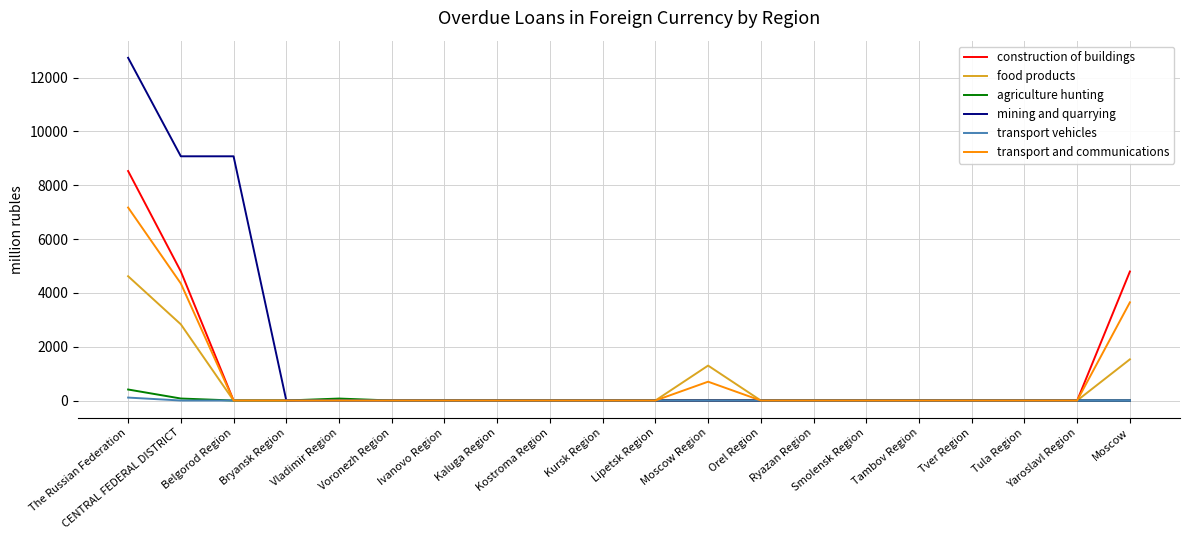

Which series has the largest range (max minus min)?

mining and quarrying